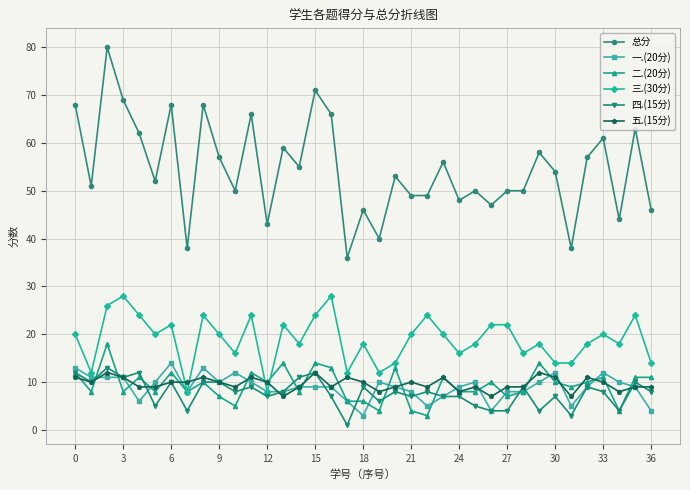

True or false: 四.(15分) and 总分 intersect in this chart.

False